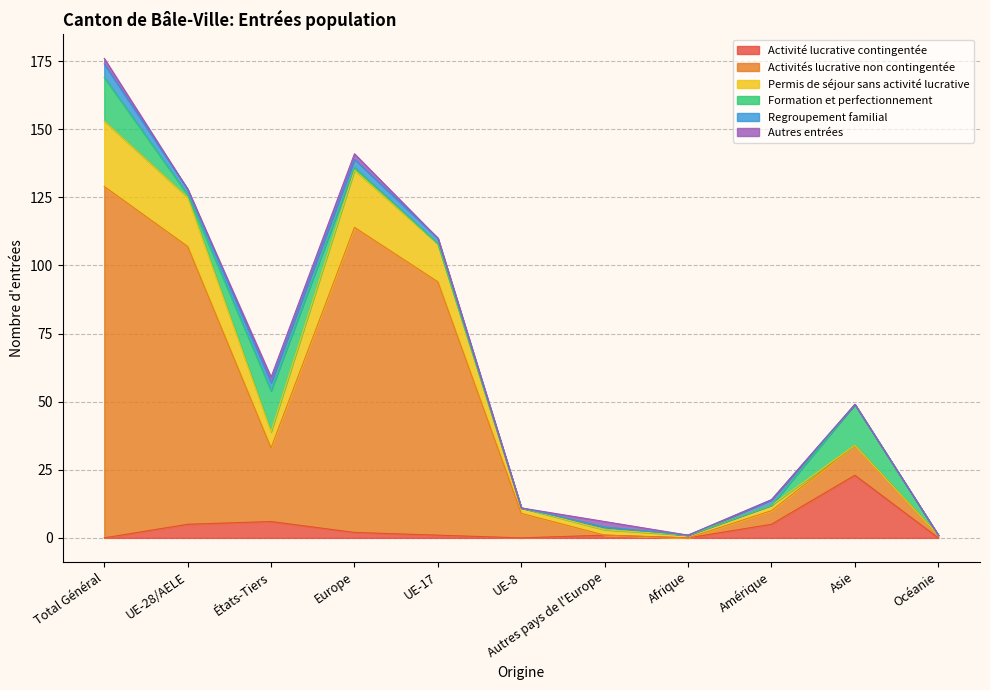

At which category is the sum across all series the highest?

Total Général